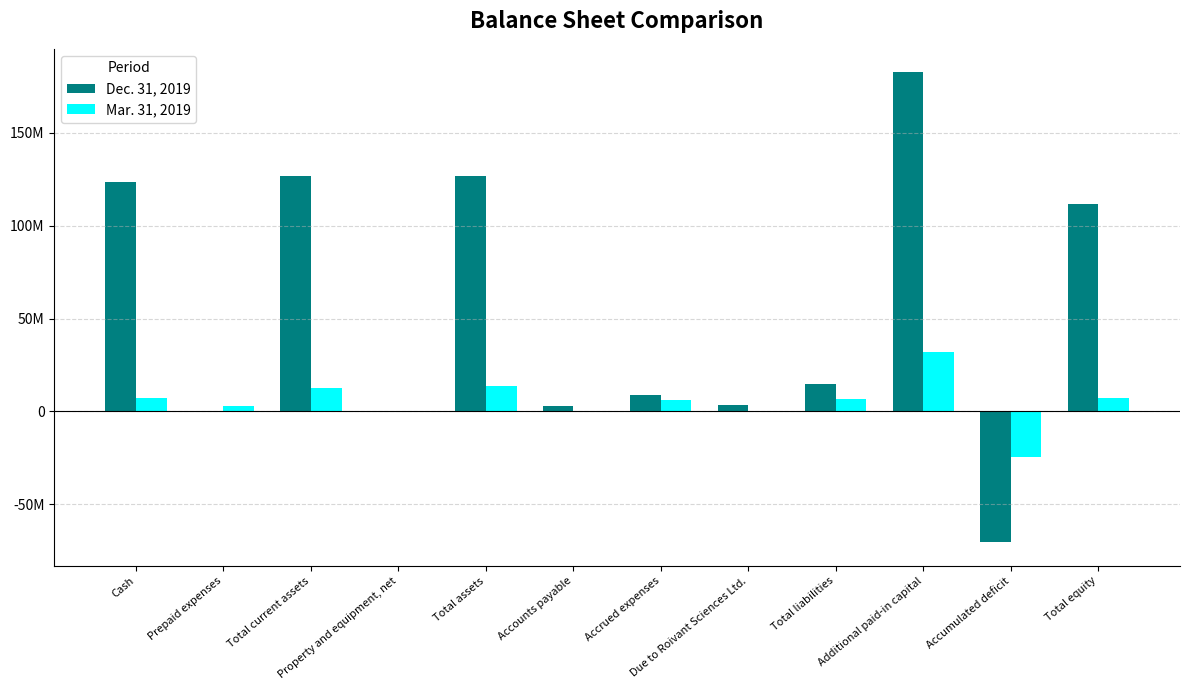

Are the bars grouped side by side (vs. stacked)?

Yes